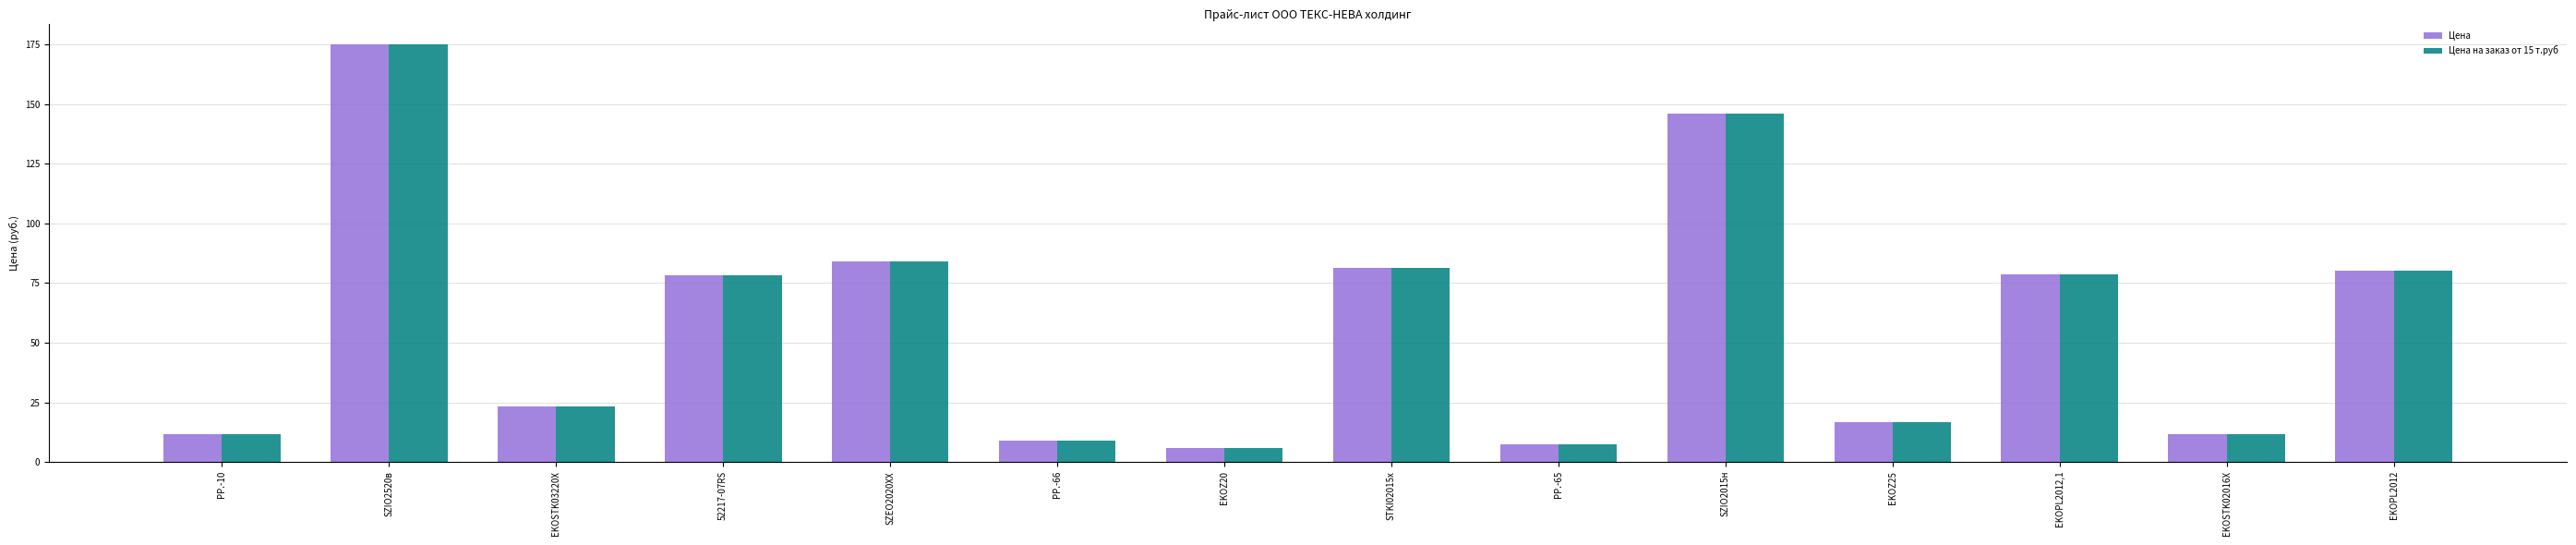

Which category has the highest value in the Цена на заказ от 15 т.руб series?

SZIO2520в